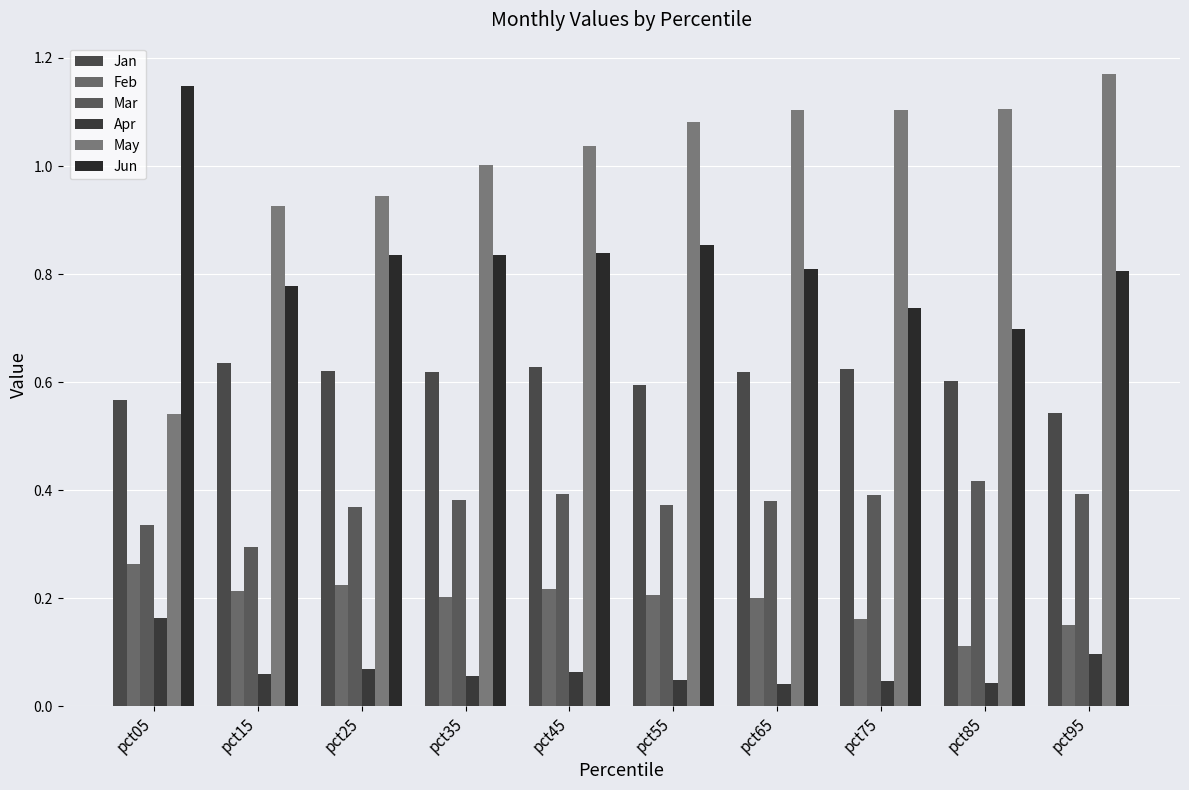

What is the average value of the Apr series?

0.1